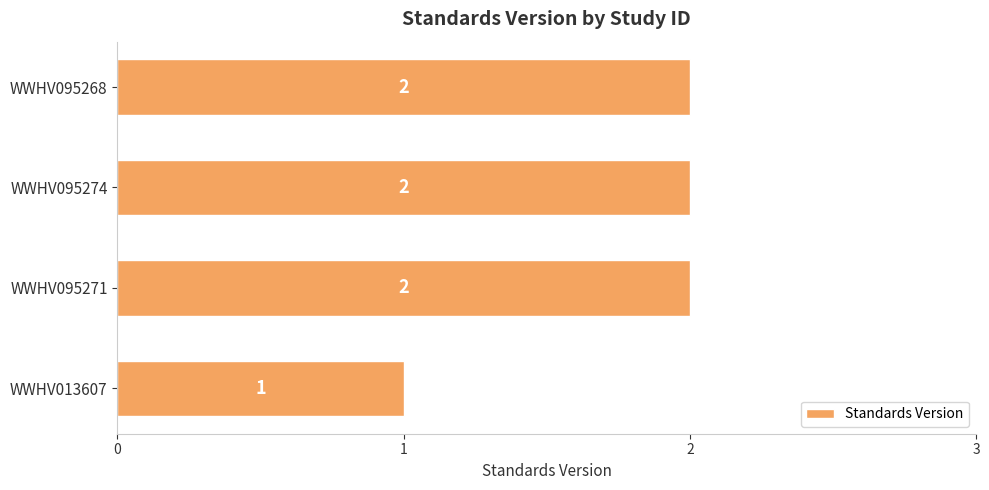

Approximately how many times larger is the value at WWHV095268 compared to WWHV013607?

2.0